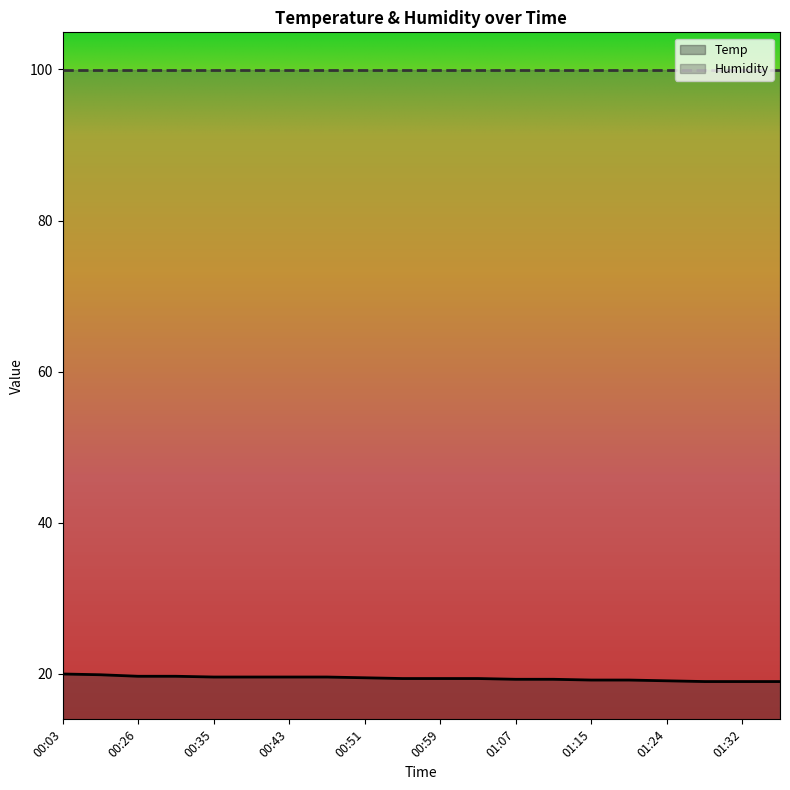

At which category does the chart reach its minimum across all series?

01:28